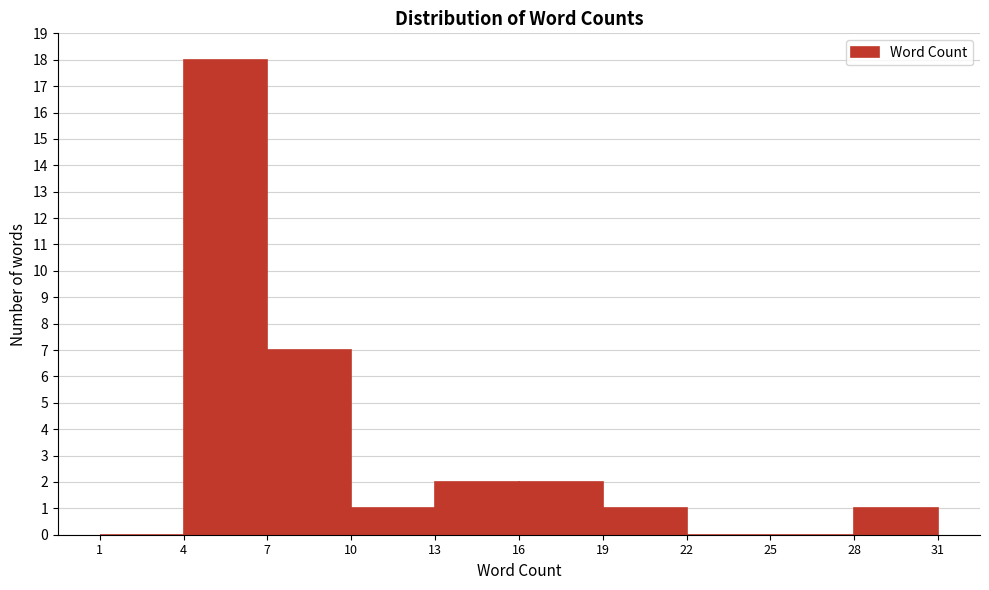

How tall is the bar that spans 4 to 7 on the x-axis? The values are not printed on the chart, so give them approximately, as read against the axis.

18